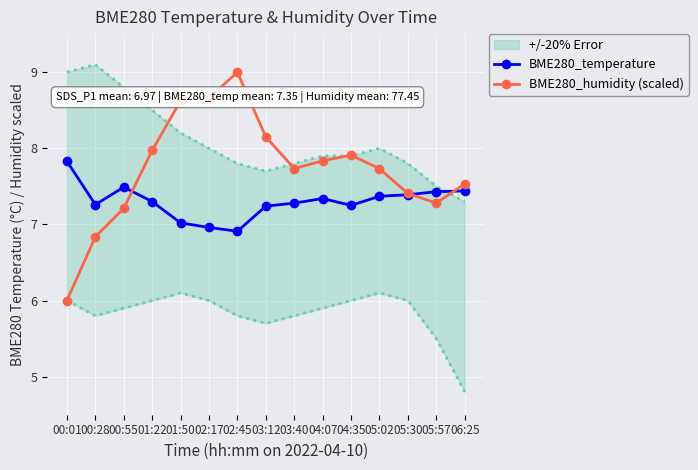

Which series has the largest total across all categories?

BME280_humidity (scaled)